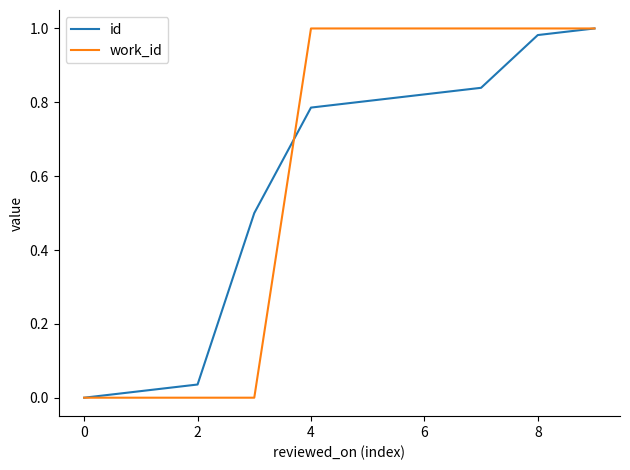

Count the work_id values in the range 0 to 1.

10